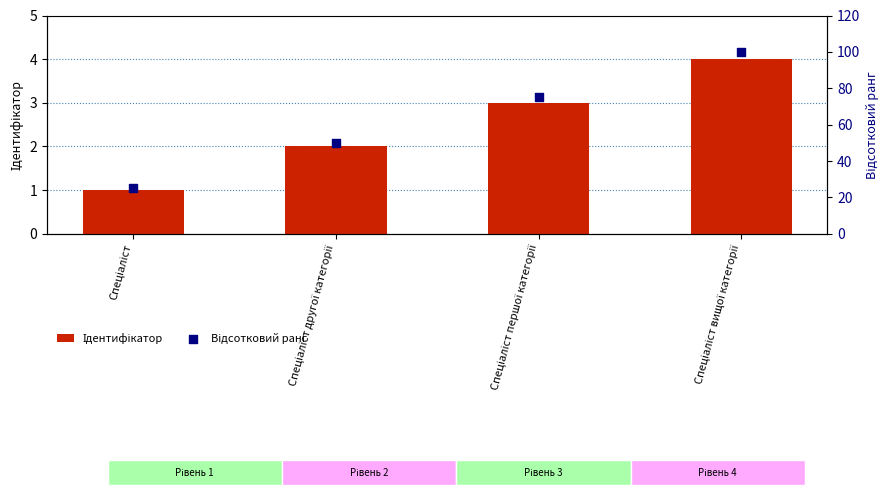

What is the total value across all series at Спеціаліст другої категорії?

52